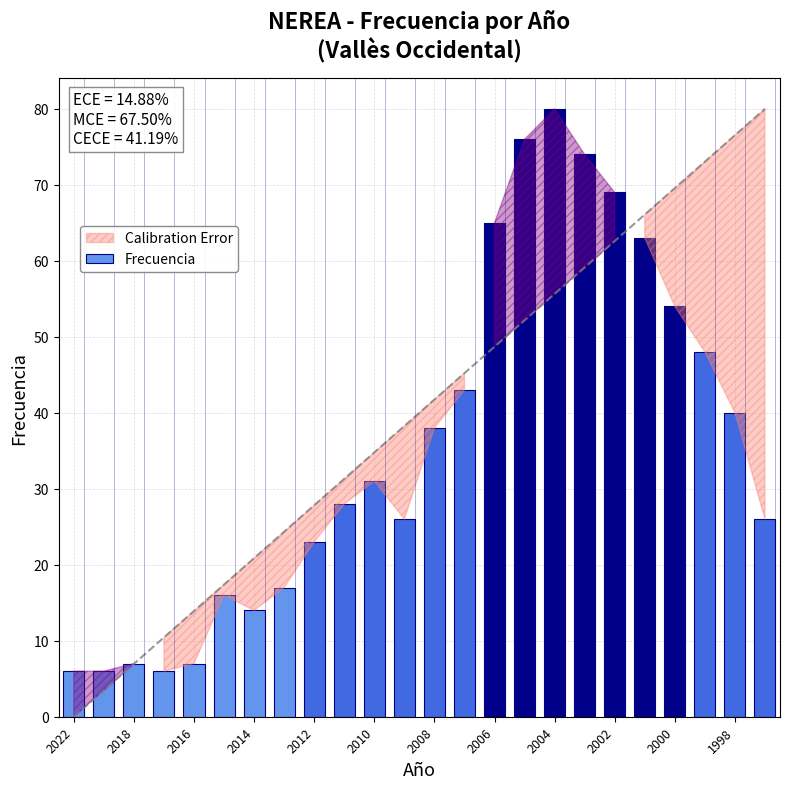

How many data points are less than 31?

12